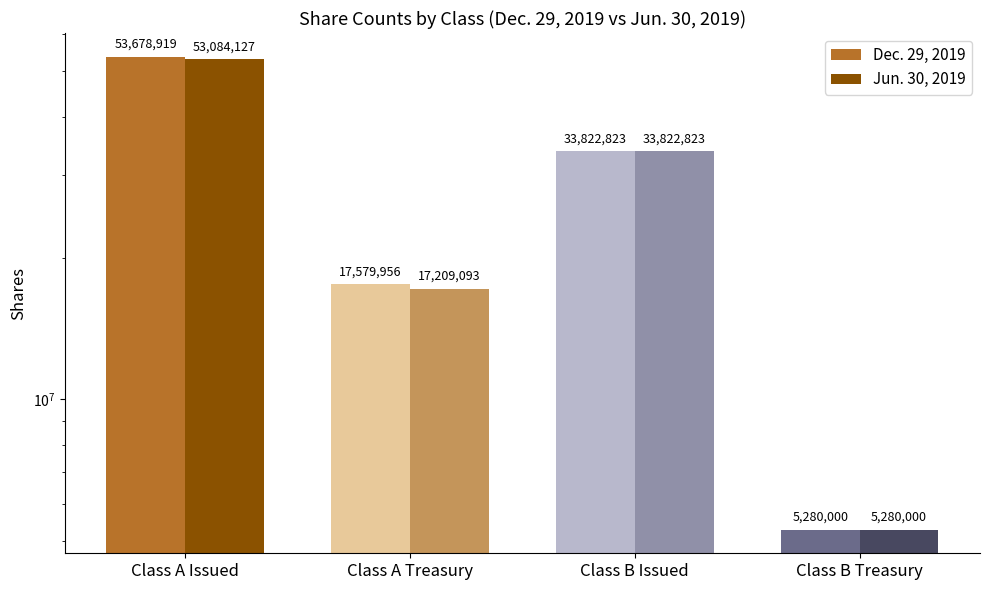

True or false: Dec. 29, 2019 has a value of 85832691 at Class A Issued.

False